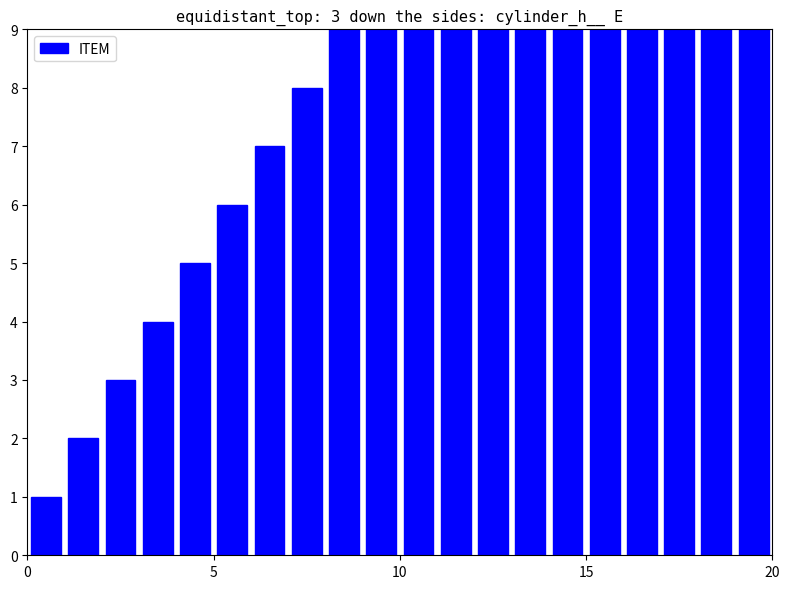

What is the minimum value shown in the chart?

1